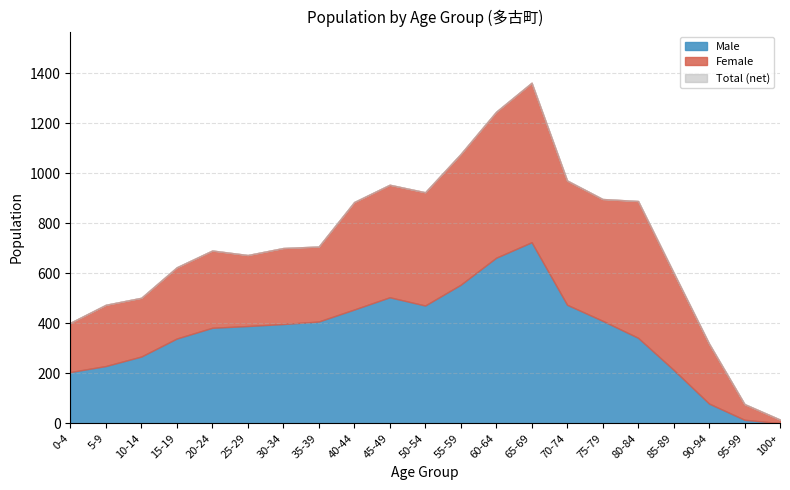

What are all the series names shown in the legend?

Total, Male, Female